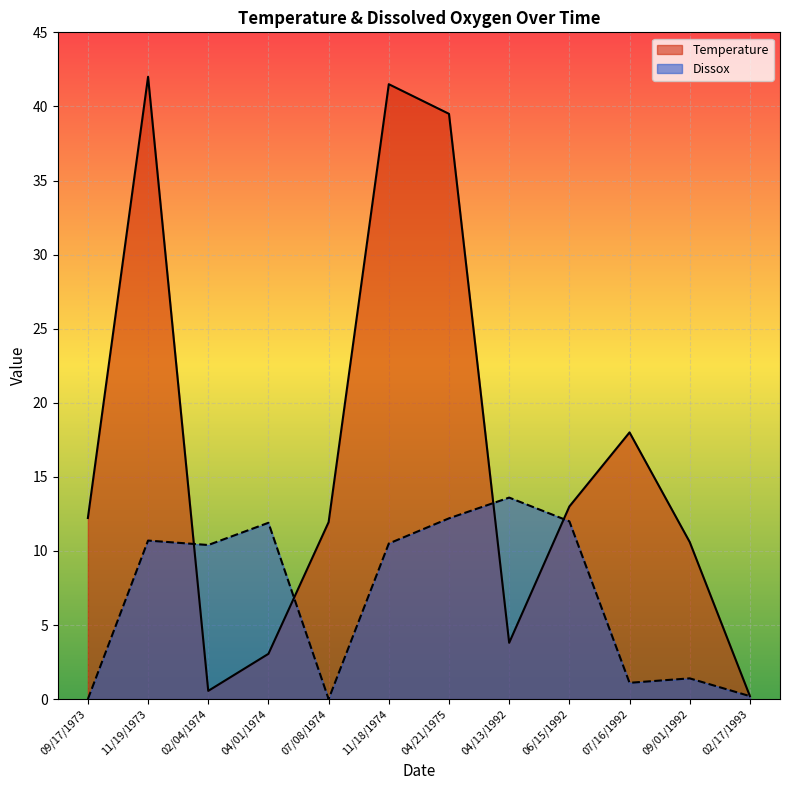

Does the chart display data point markers on the line(s)?

No